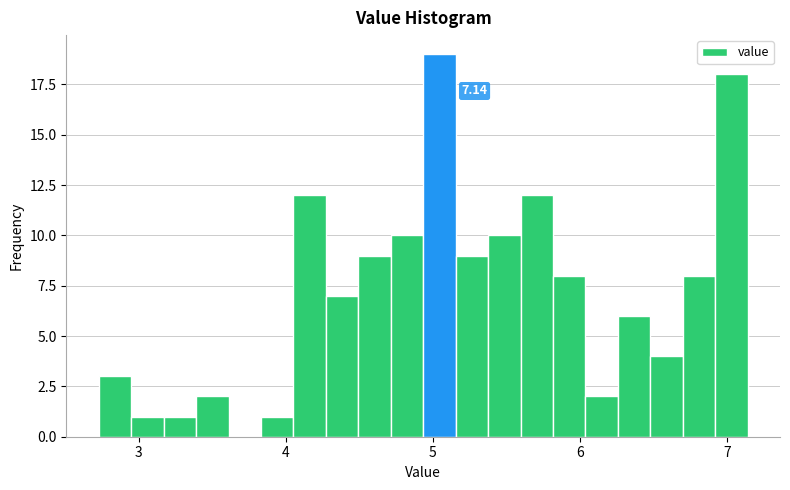

Read against the x-axis, roughly where is the centre of the tallest bar?

5.0